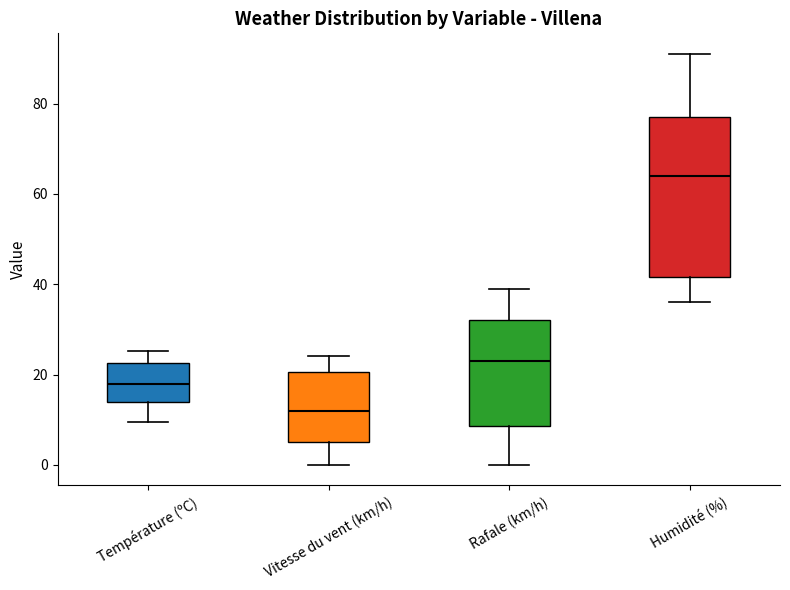

Comparing the boxes themselves (not the whiskers), which one is the tallest?

Humidité (%)